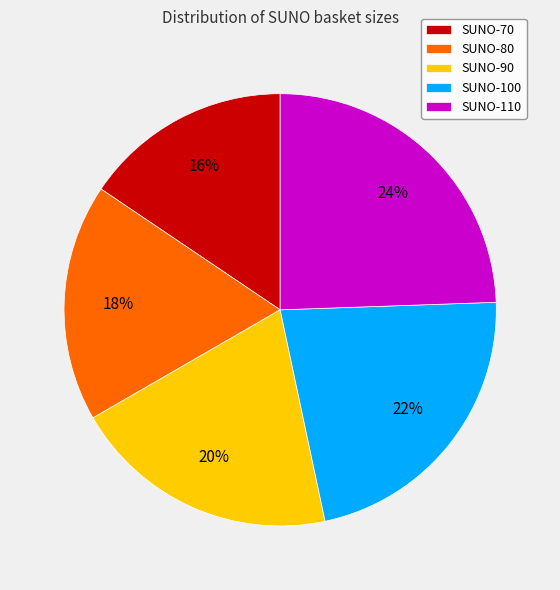

Rank the categories by value from lowest to highest.

SUNO-70, SUNO-80, SUNO-90, SUNO-100, SUNO-110